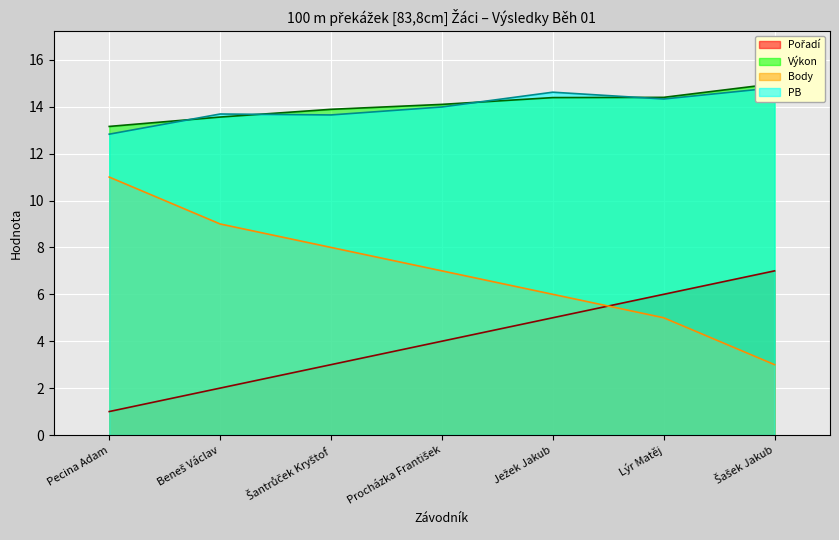

What is the maximum value shown in the chart?

15.0